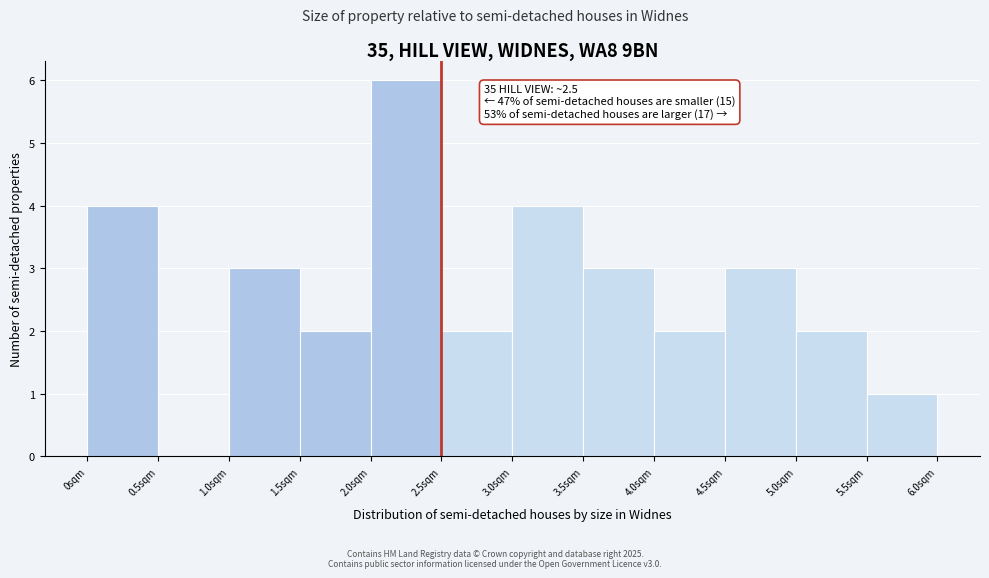

Which range on the x-axis has the tallest bar?

2.0 to 2.5